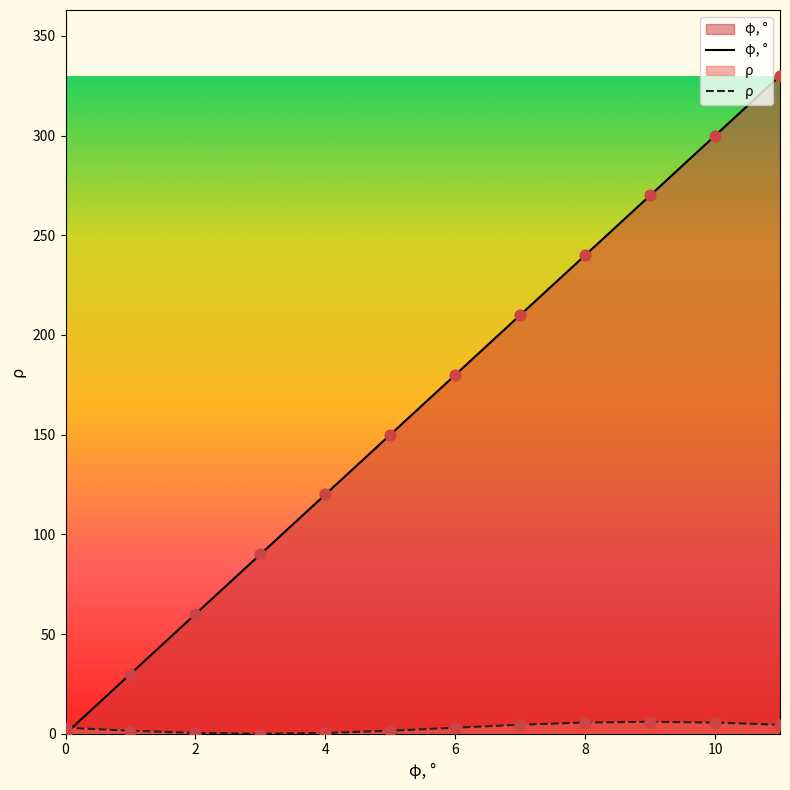

Which series contains the lowest Y value?

φ, °